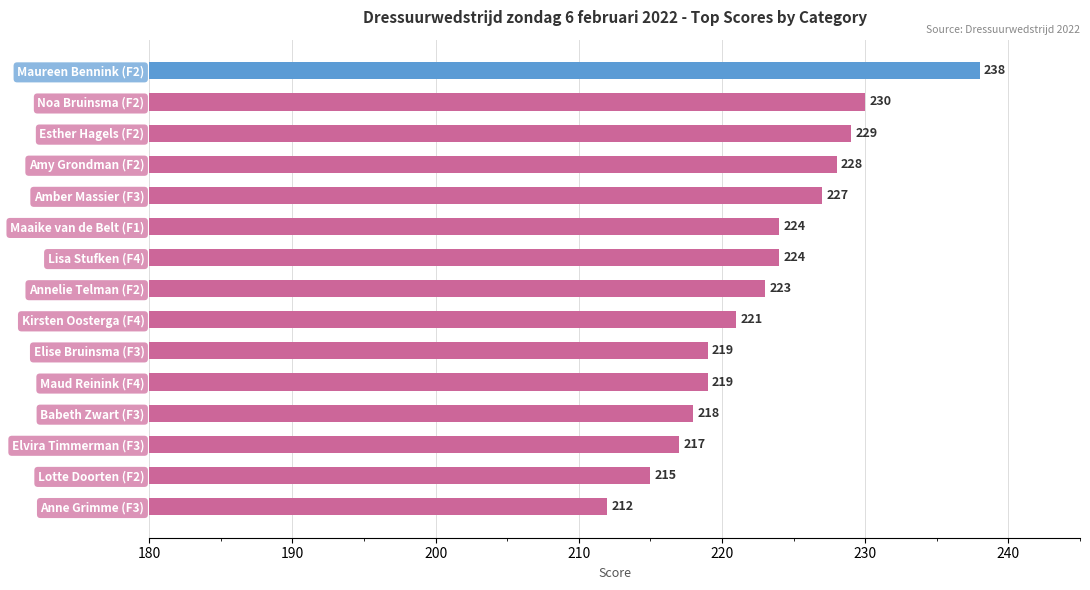

How many bars are there in total?

15